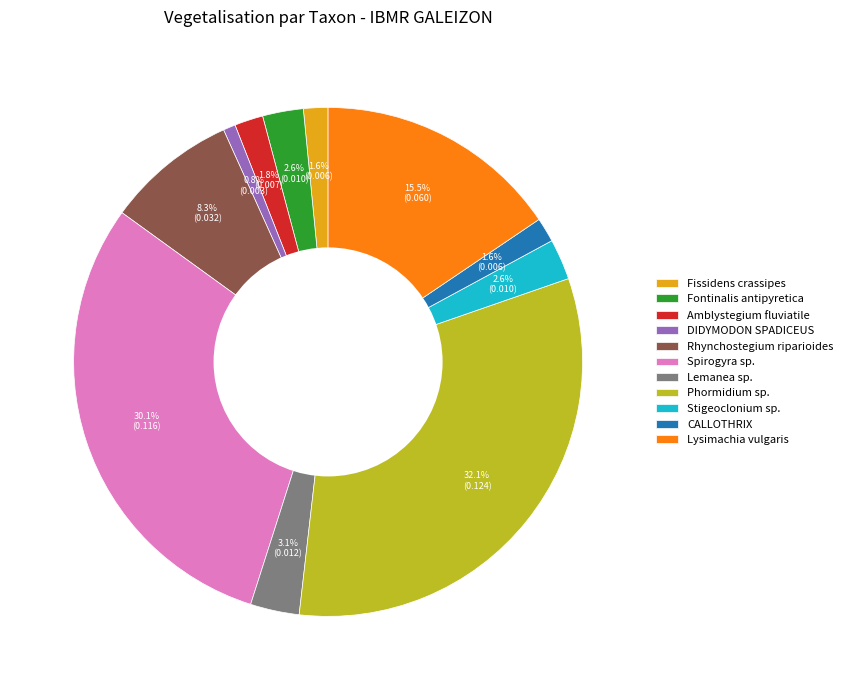

Does Amblystegium fluviatile account for over 50% of the chart?

No